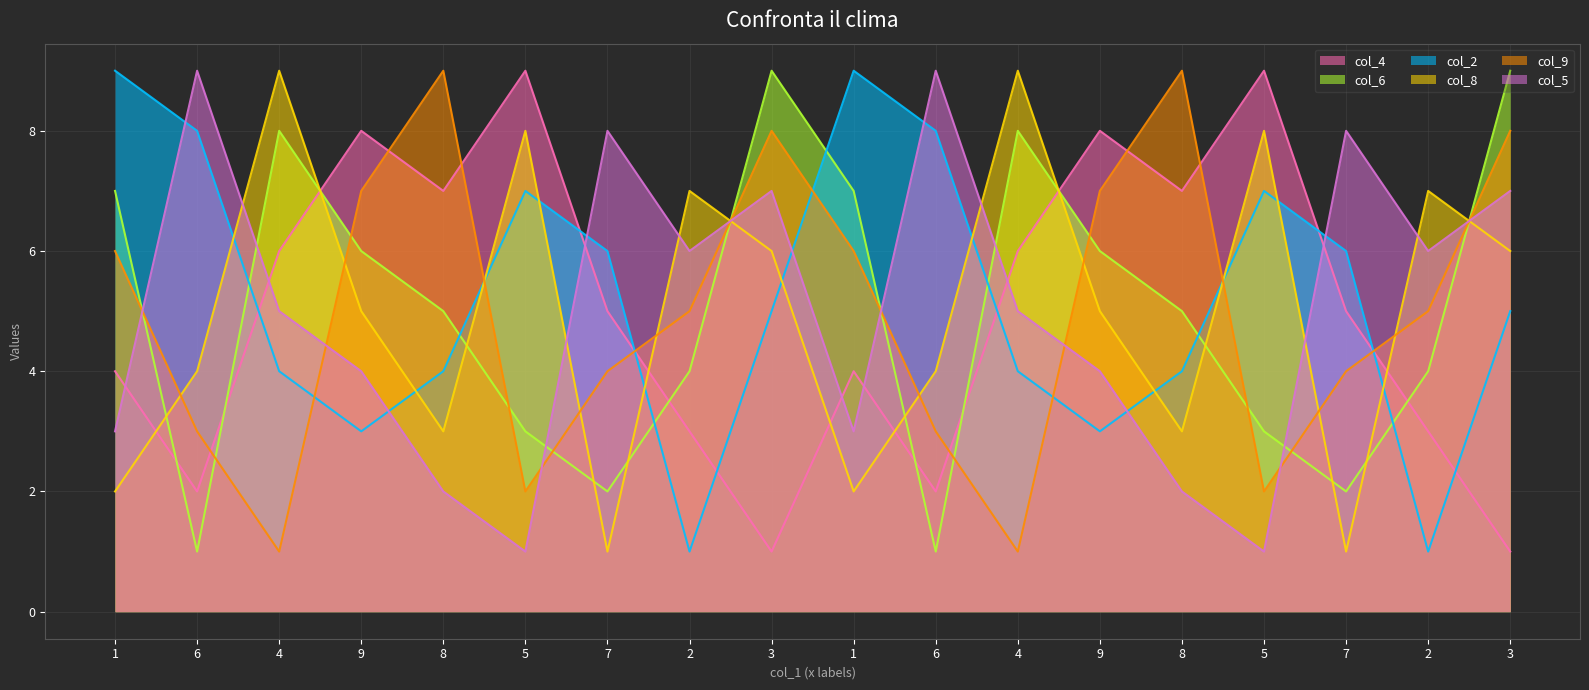

What is the minimum value shown in the chart?

1